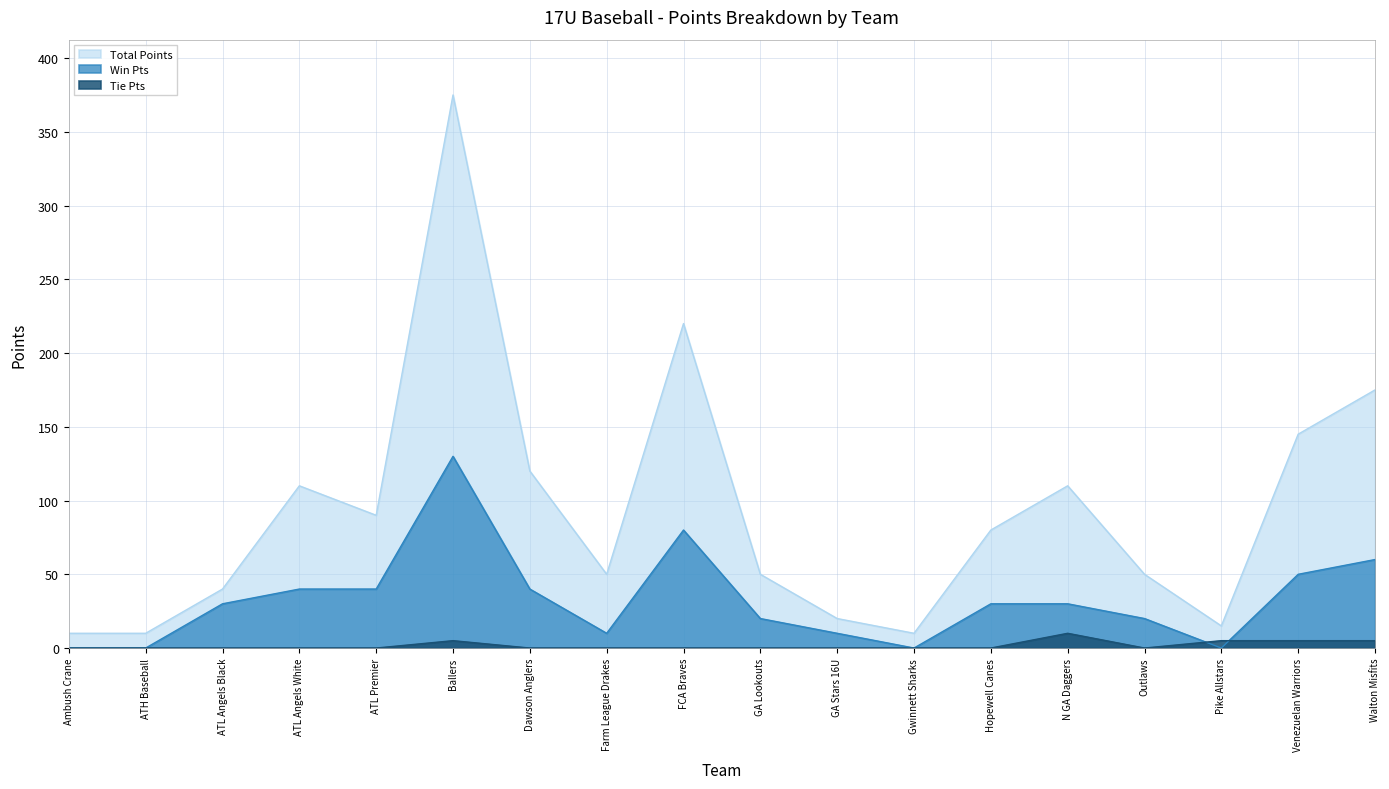

At which category is the sum across all series the highest?

Ballers